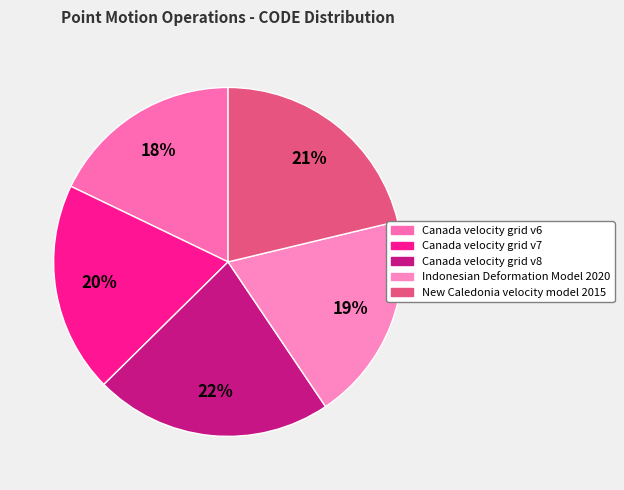

What percentage is NOT represented by Indonesian Deformation Model 2020?

80.7%